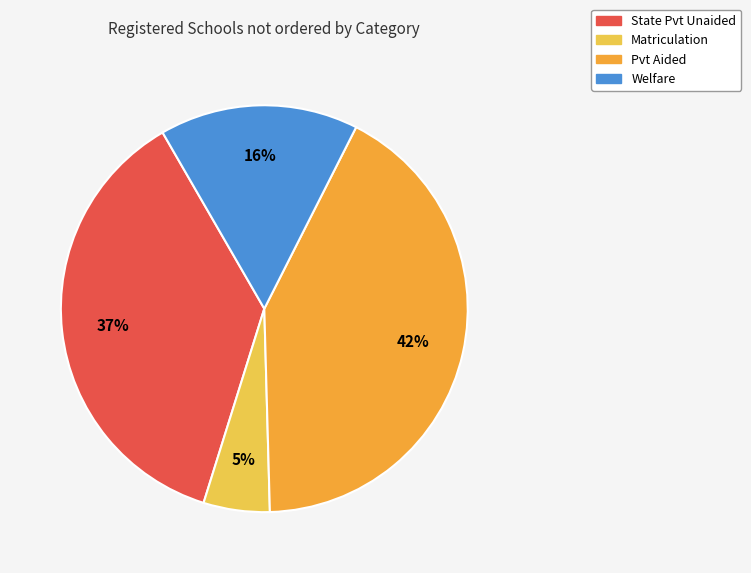

To the nearest percent, what is the combined percentage of Pvt Aided and Welfare?

58%